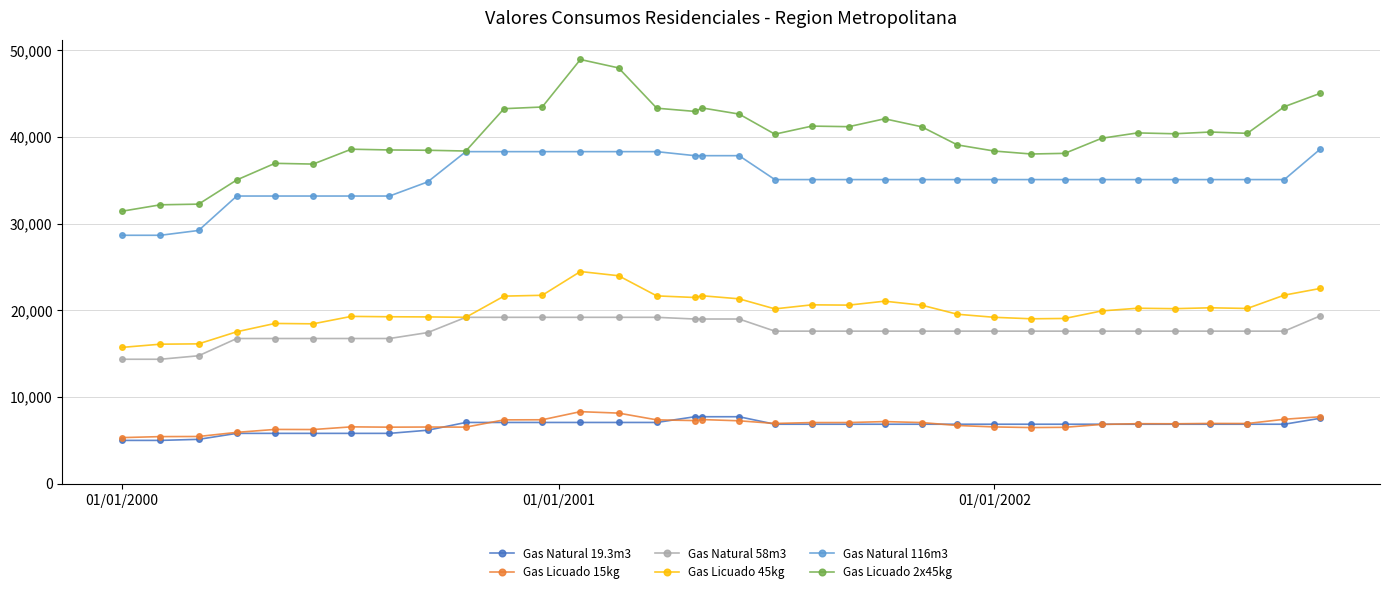

True or false: Gas Licuado 15kg and Gas Natural 58m3 intersect in this chart.

False